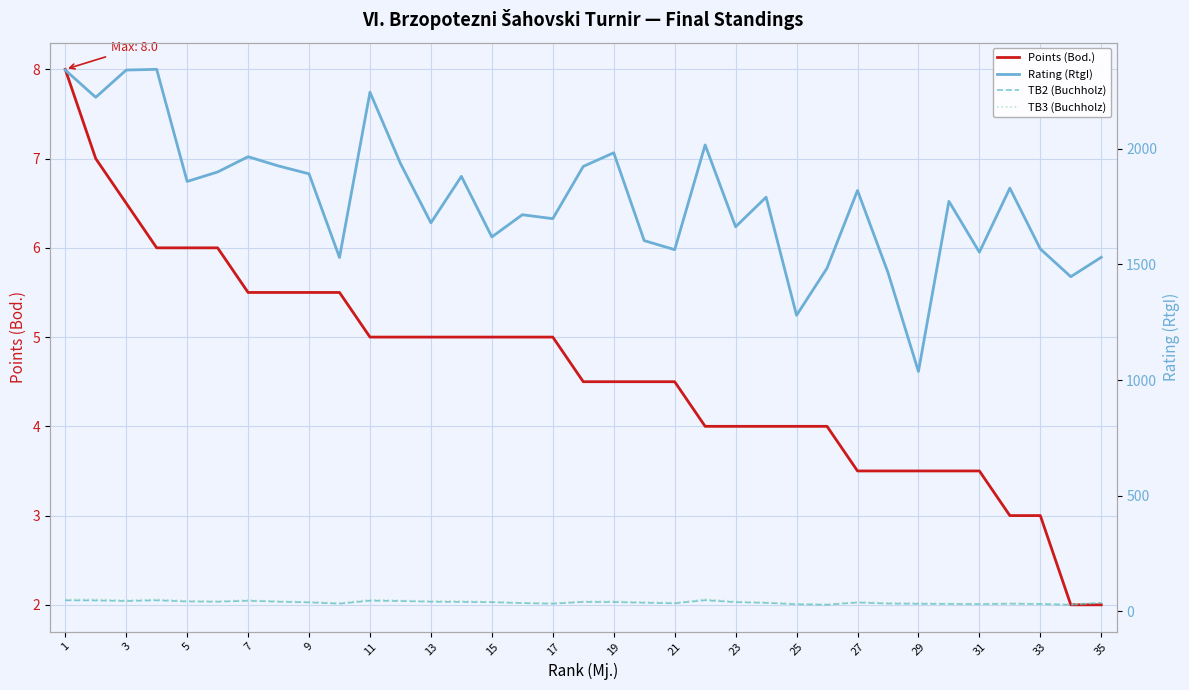

What is the difference between the second highest and minimum values in the TB2 (Buchholz) series?

19.5